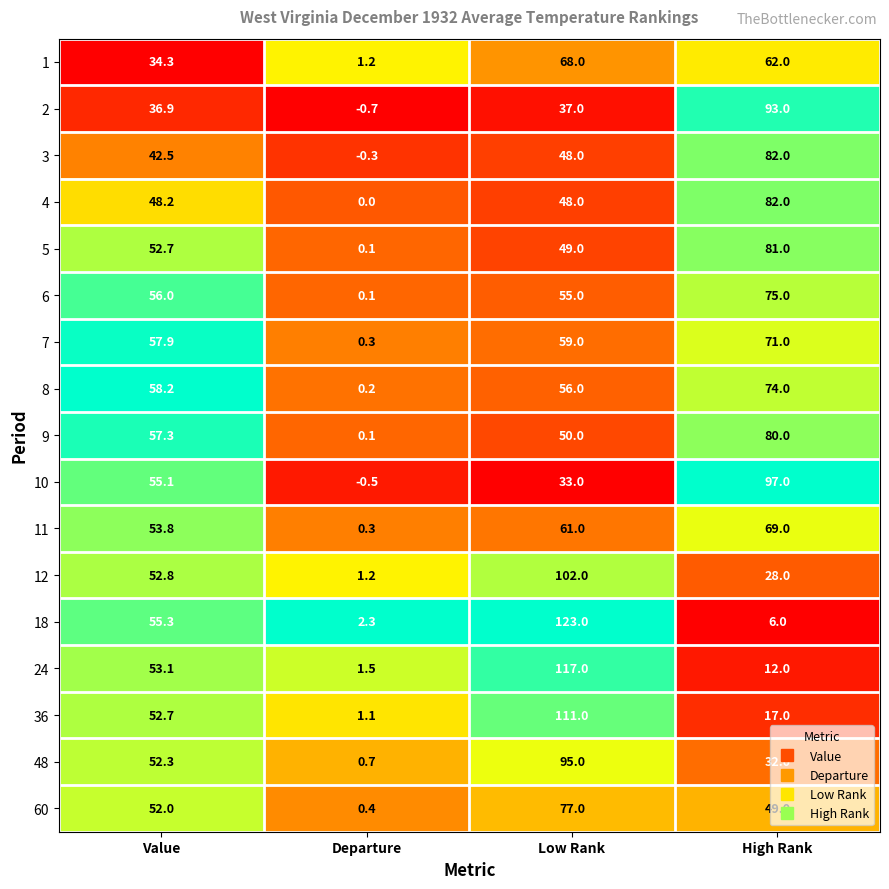

At how many categories does at least one series exceed 0?

4